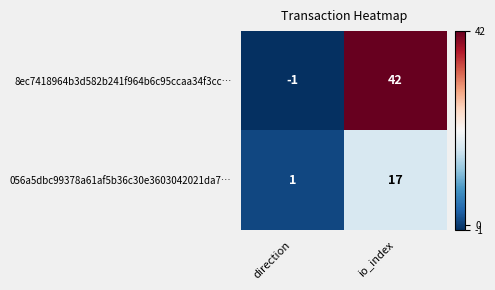

True or false: 056a5dbc99378a61af5b36c30e3603042021da7… has a value of 0 at direction.

False